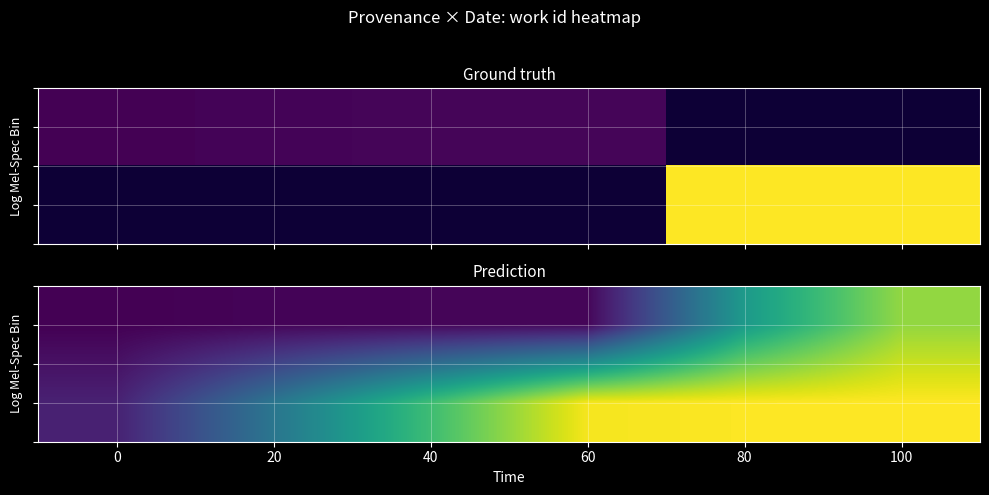

What is the total value across all series at 80?

33908